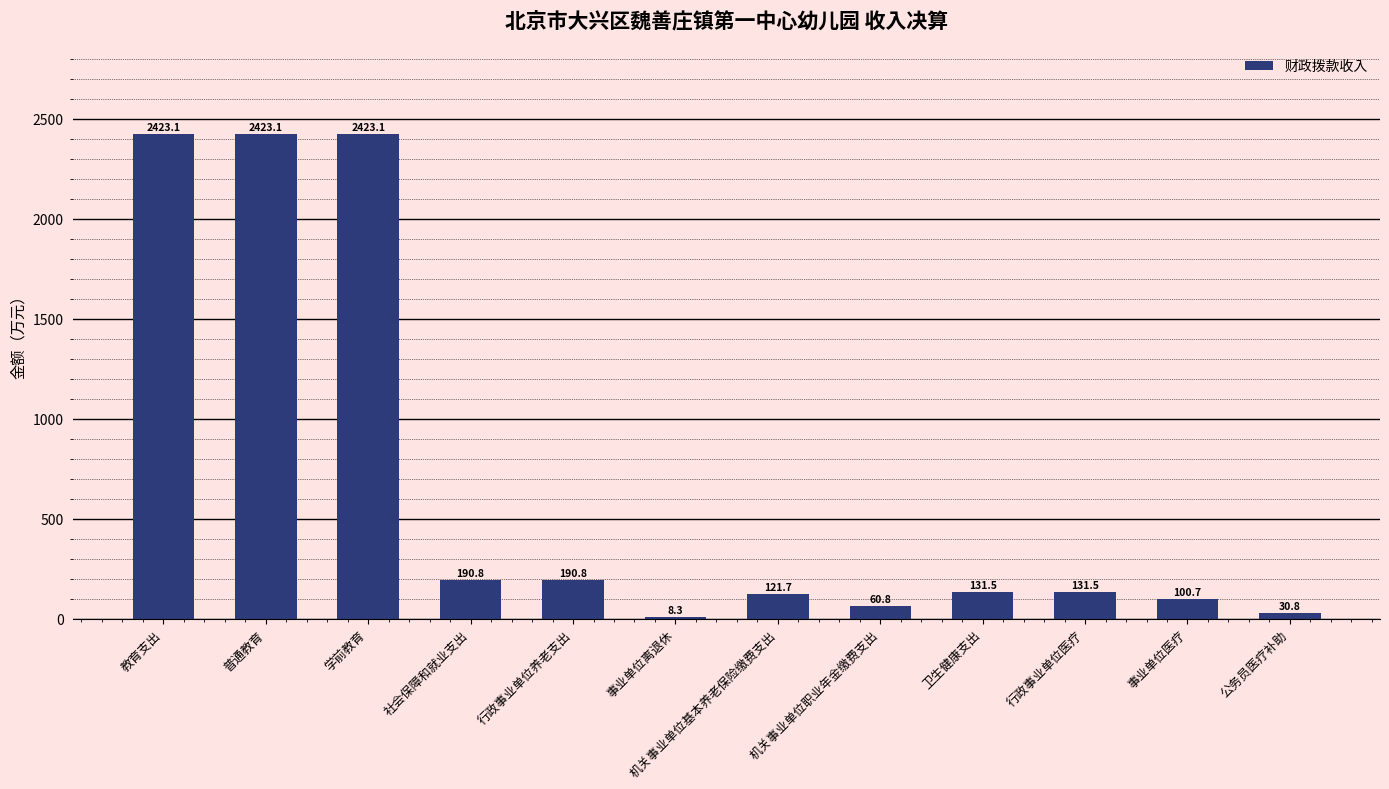

What is the greatest value displayed?

2423.1